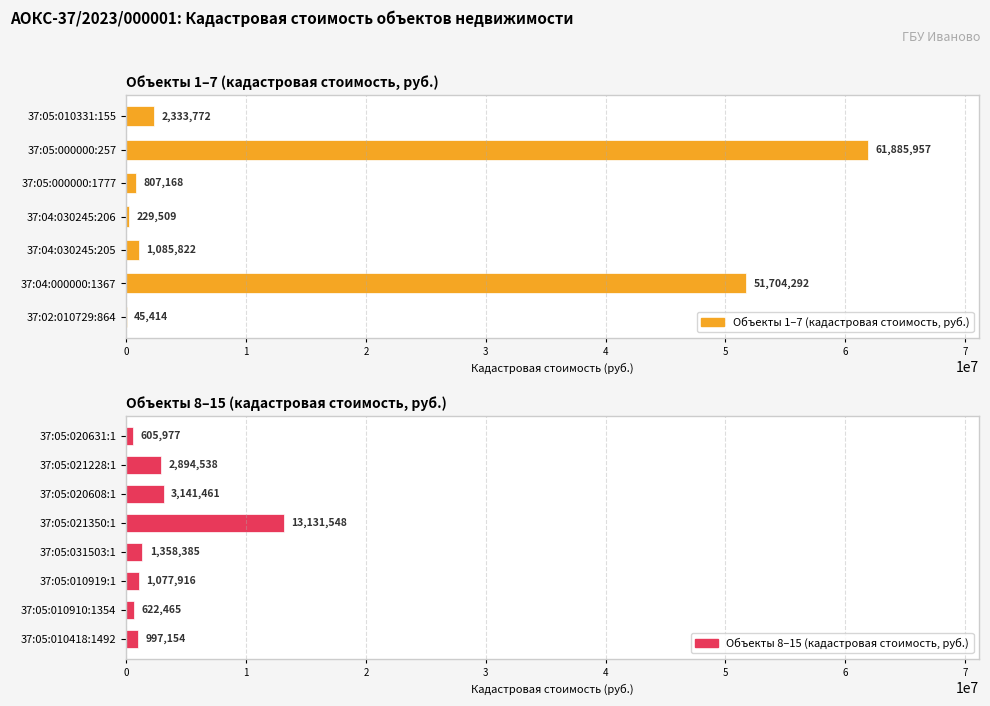

List the labels in order of value, smallest first.

37:02:010729:864, 37:04:030245:206, 37:05:020631:1, 37:05:010910:1354, 37:05:000000:1777, 37:05:010418:1492, 37:05:010919:1, 37:04:030245:205, 37:05:031503:1, 37:05:010331:155, 37:05:021228:1, 37:05:020608:1, 37:05:021350:1, 37:04:000000:1367, 37:05:000000:257